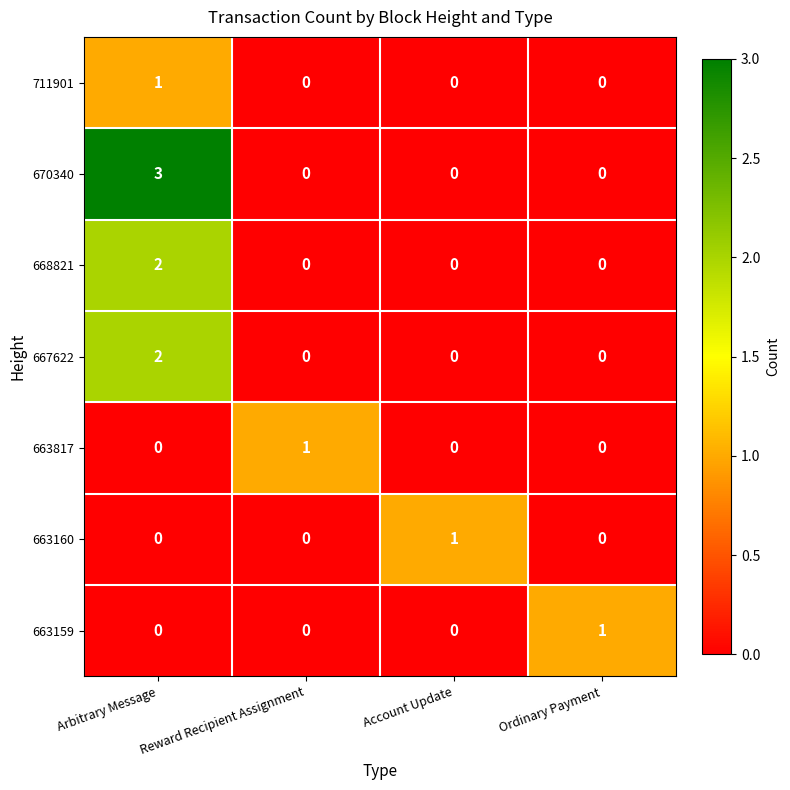

Count the number of data series in this chart.

7